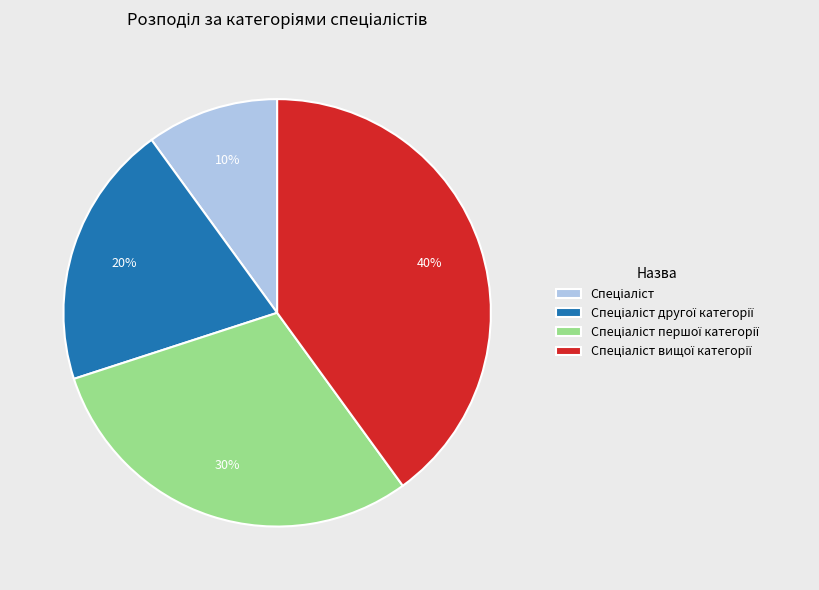

Does any single category account for the majority?

No